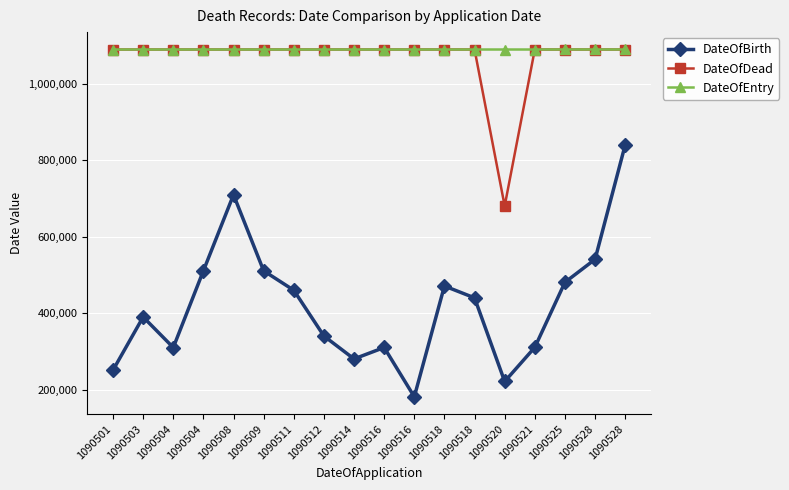

True or false: DateOfDead and DateOfEntry cross at least once.

False